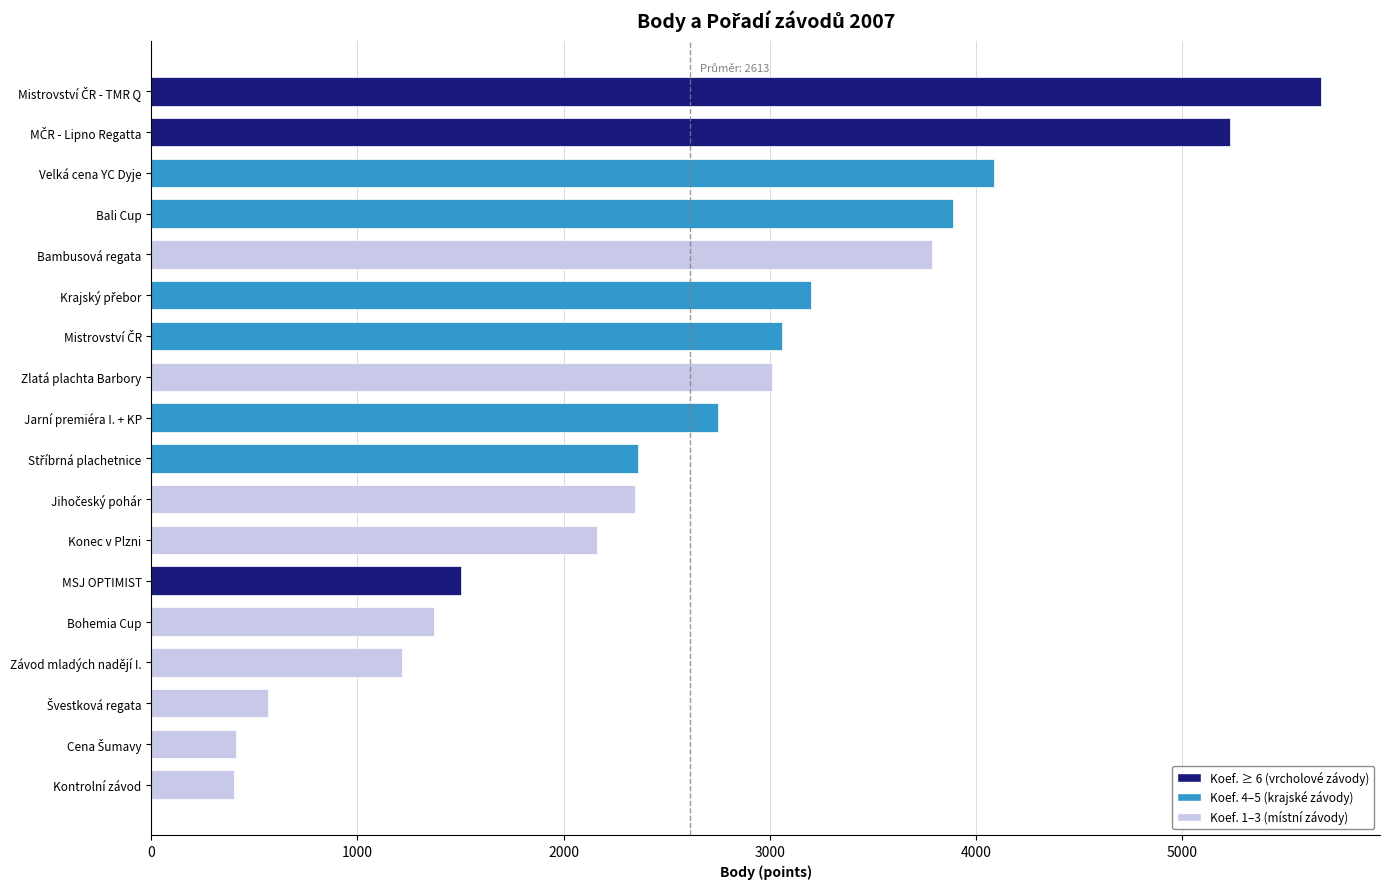

How many series are shown in this chart?

1